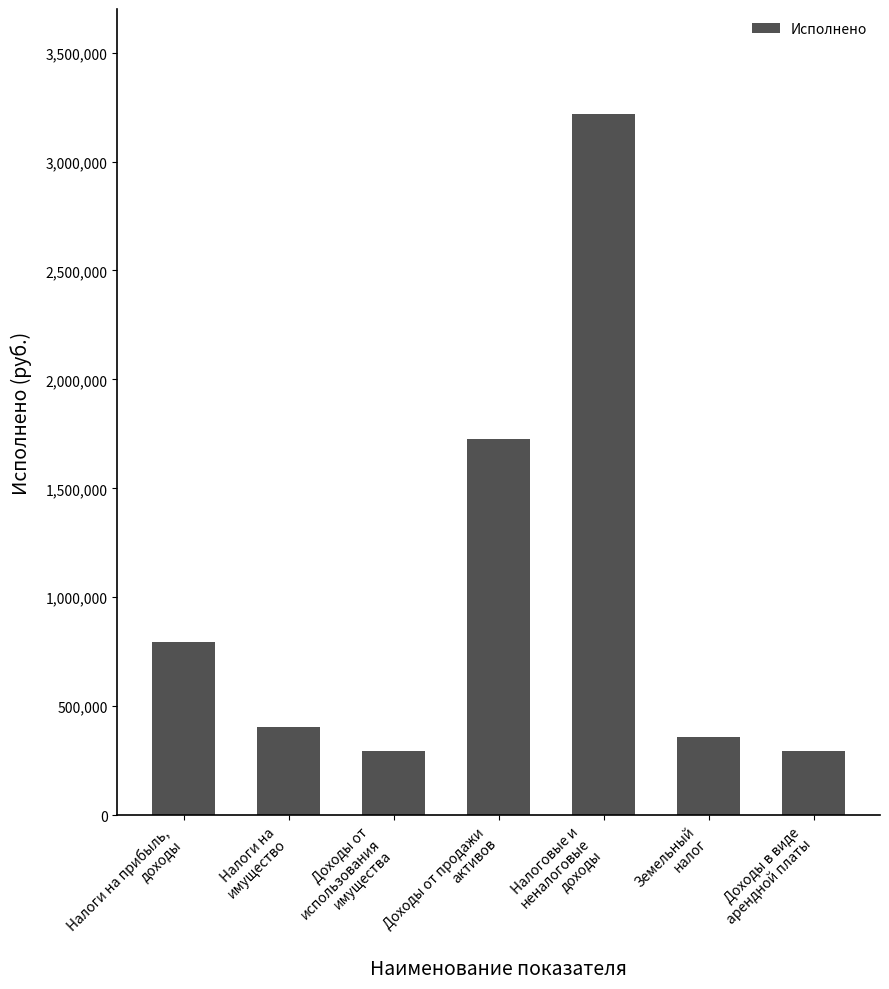

What is the approximate value at Земельный
налог?

360531.0